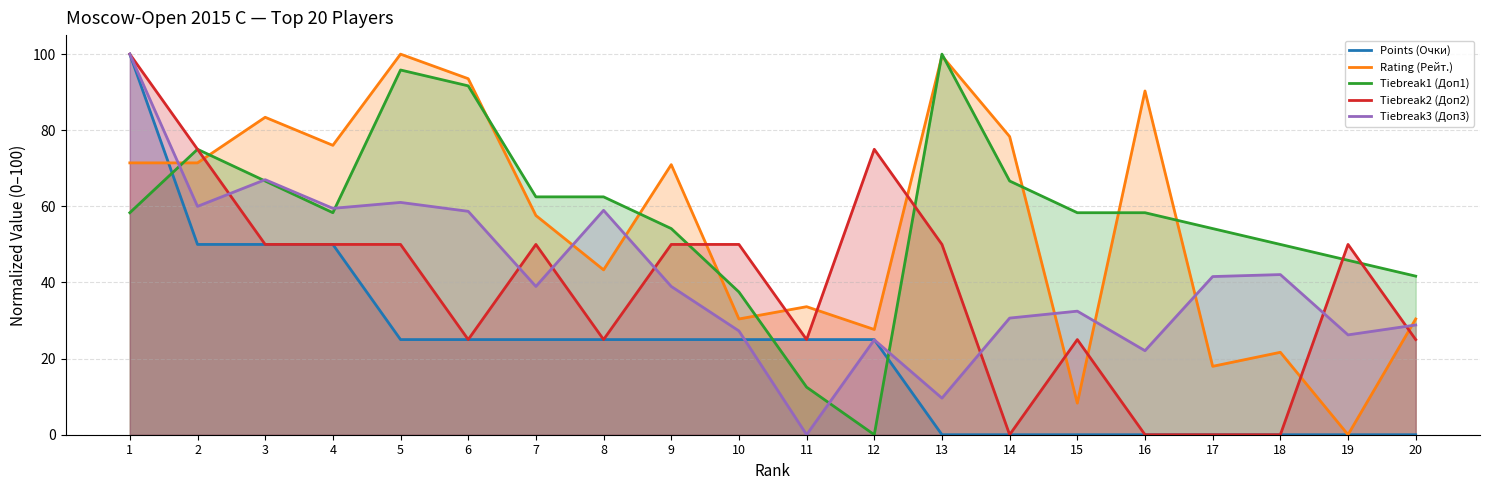

What is the total value across all series at 16?

170.7